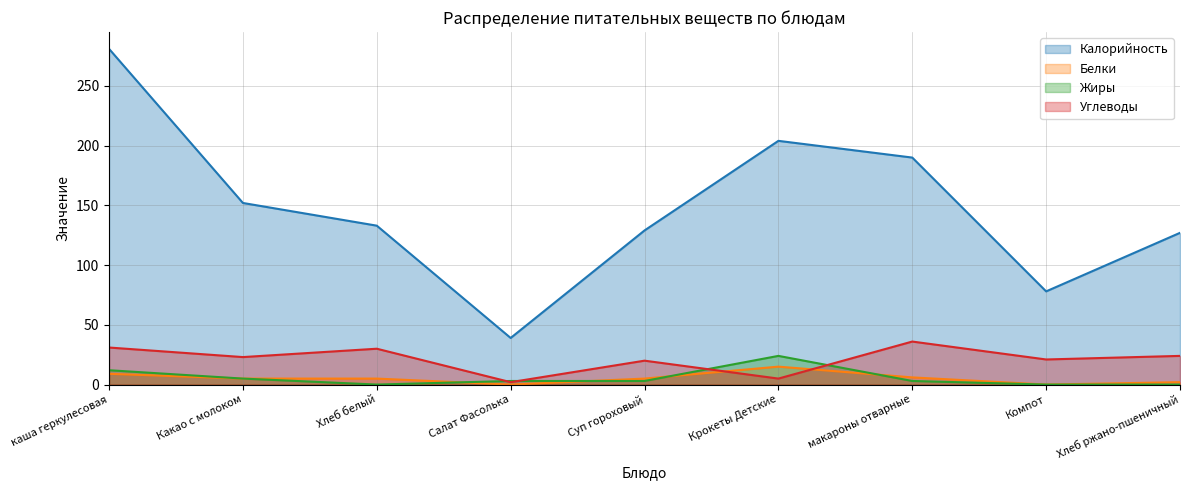

Where do Белки and Углеводы first cross each other?

Суп гороховый and Крокеты Детские